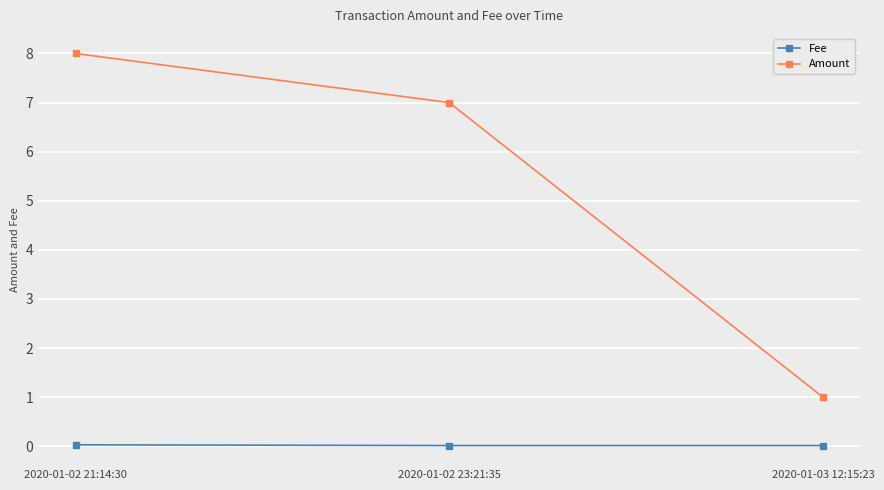

What is the label of the 3rd point from the left?

2020-01-03 12:15:23